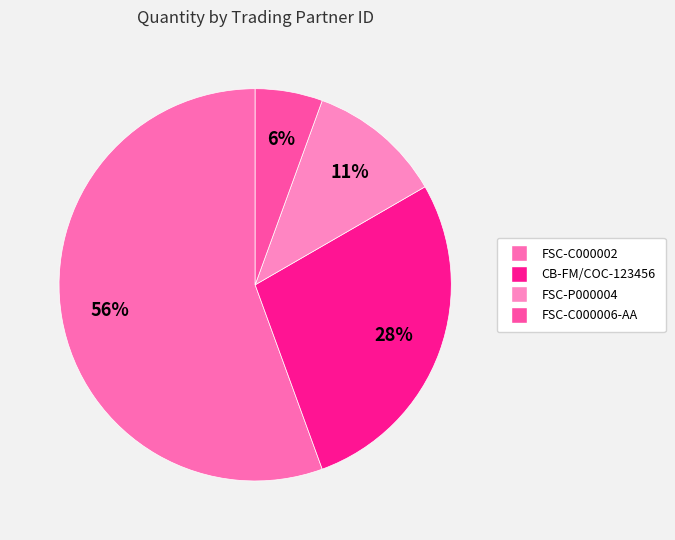

How many segments does this pie chart have?

4